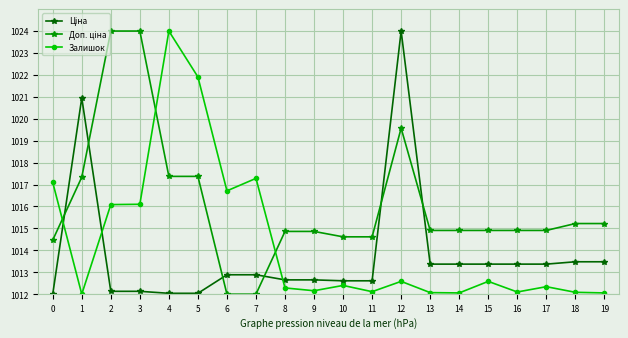

True or false: Залишок has more than 0 points higher than both neighbors.

True